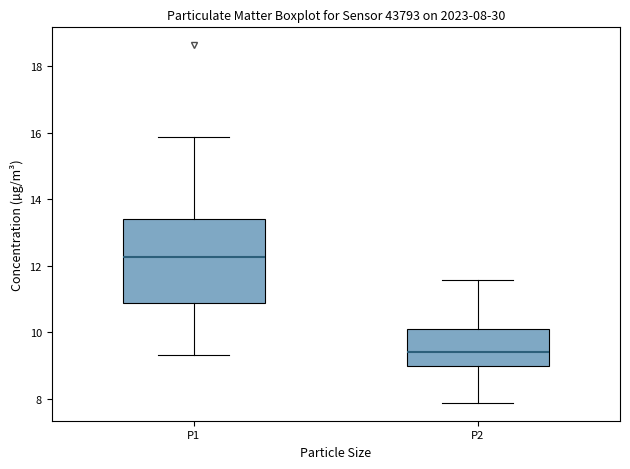

Which box has the lowest median line?

P2